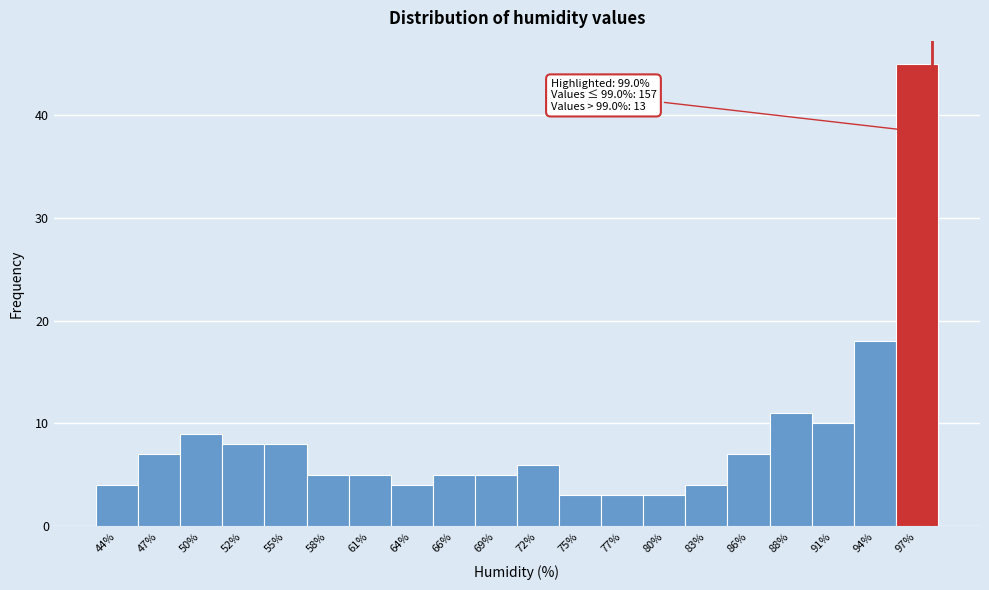

Reading left to right, extract all data points from this chart.

44%=4	47%=7	50%=9	52%=8	55%=8	58%=5	61%=5	64%=4	66%=5	69%=5	72%=6	75%=3	77%=3	80%=3	83%=4	86%=7	88%=11	91%=10	94%=18	97%=45